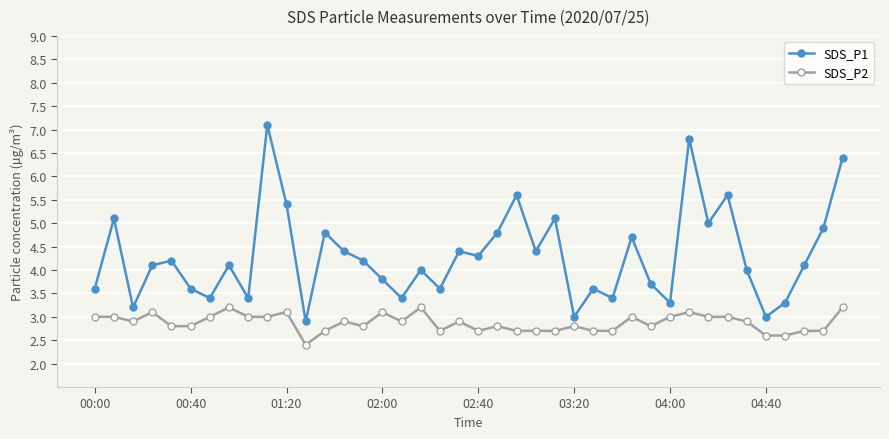

Is this an area chart (filled region under the line)?

No